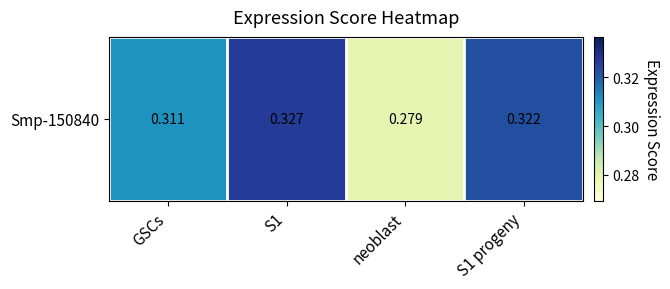

Reading left to right, transcribe all the data shown in this chart.

GSCs=0.3	S1=0.3	neoblast=0.3	S1 progeny=0.3